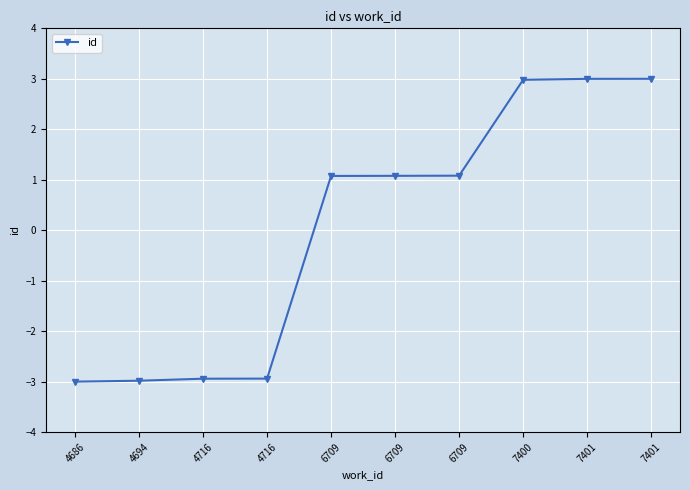

Rank the categories by value from highest to lowest.

7401, 7401, 7400, 6709, 6709, 6709, 4716, 4716, 4694, 4686